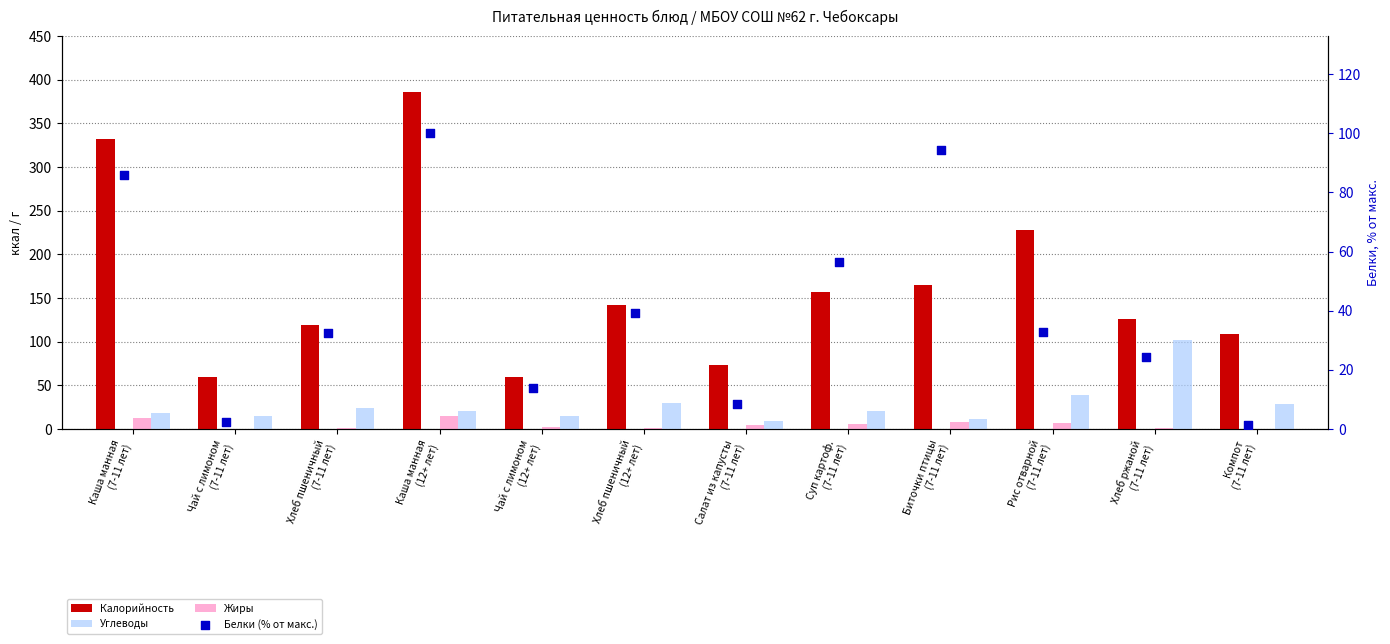

Which series has the largest Y range (max minus min)?

Калорийность